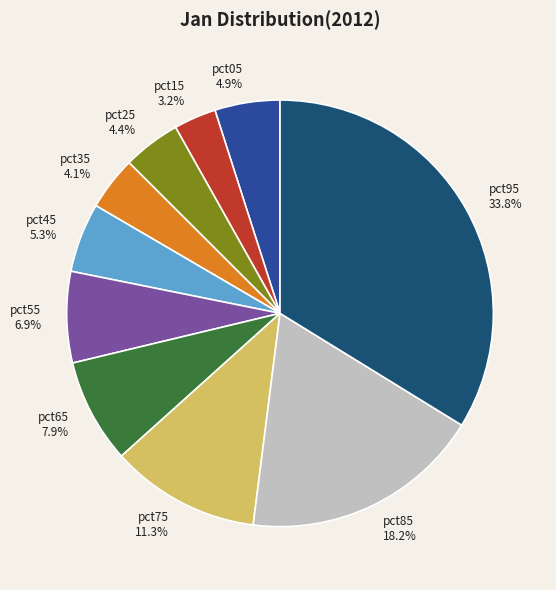

Is it true that pct95 is 34% of the pie?

True